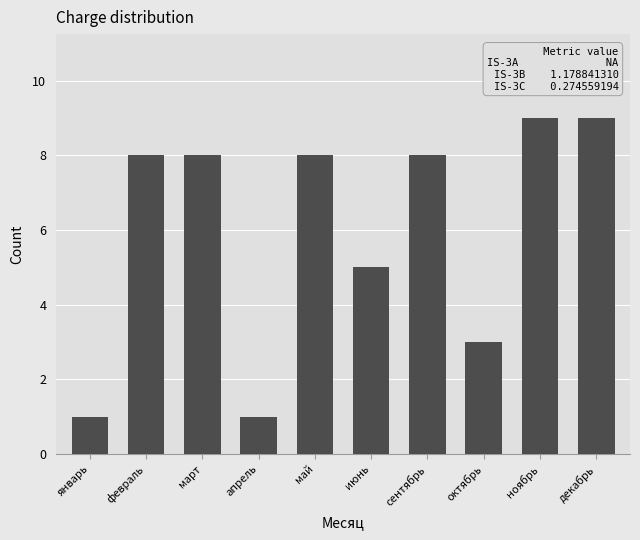

What is the label of the 4th bar from the left?

апрель